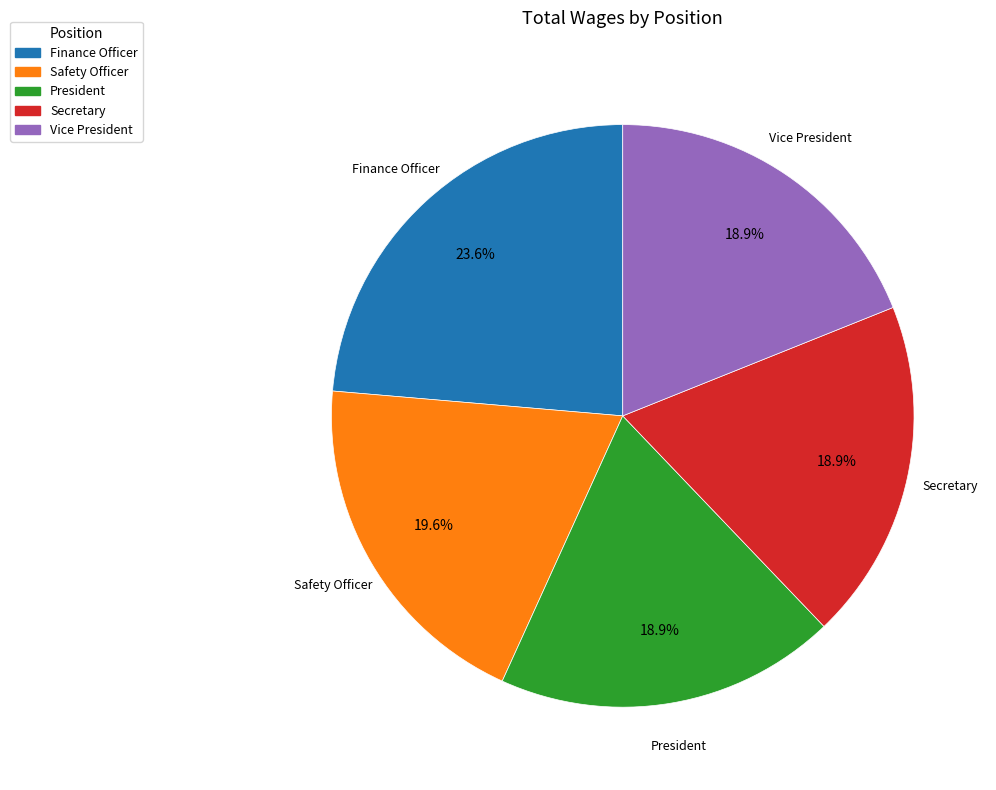

To the nearest percent, what percentage of the pie is Safety Officer?

20%